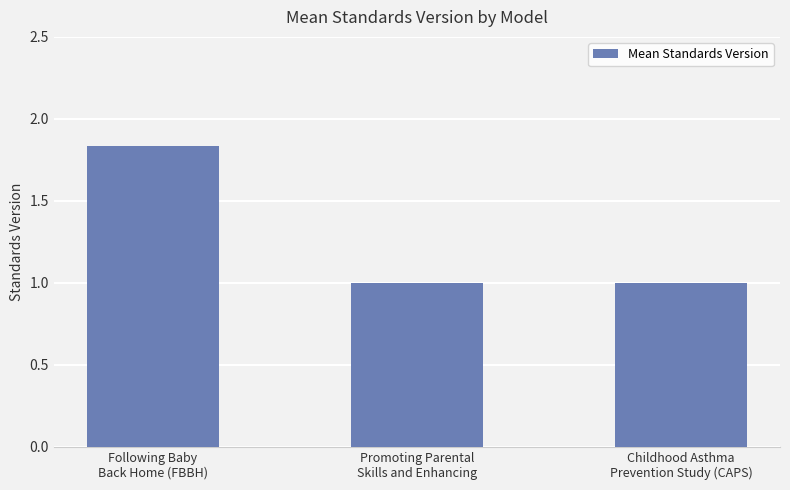

Count the number of data series in this chart.

1